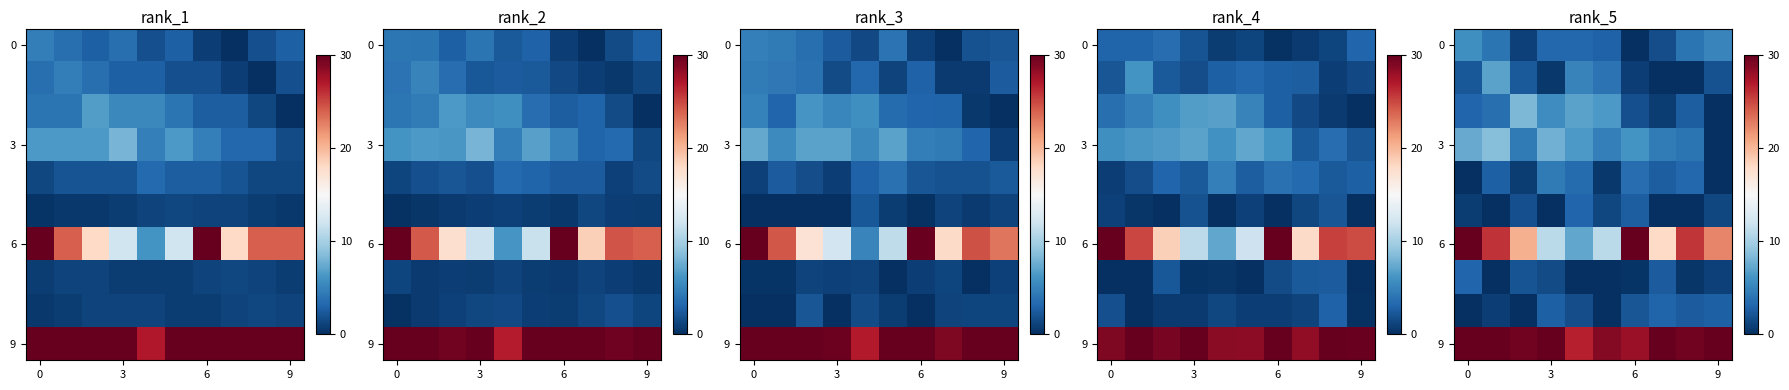

At how many categories does at least one series exceed 23?

10